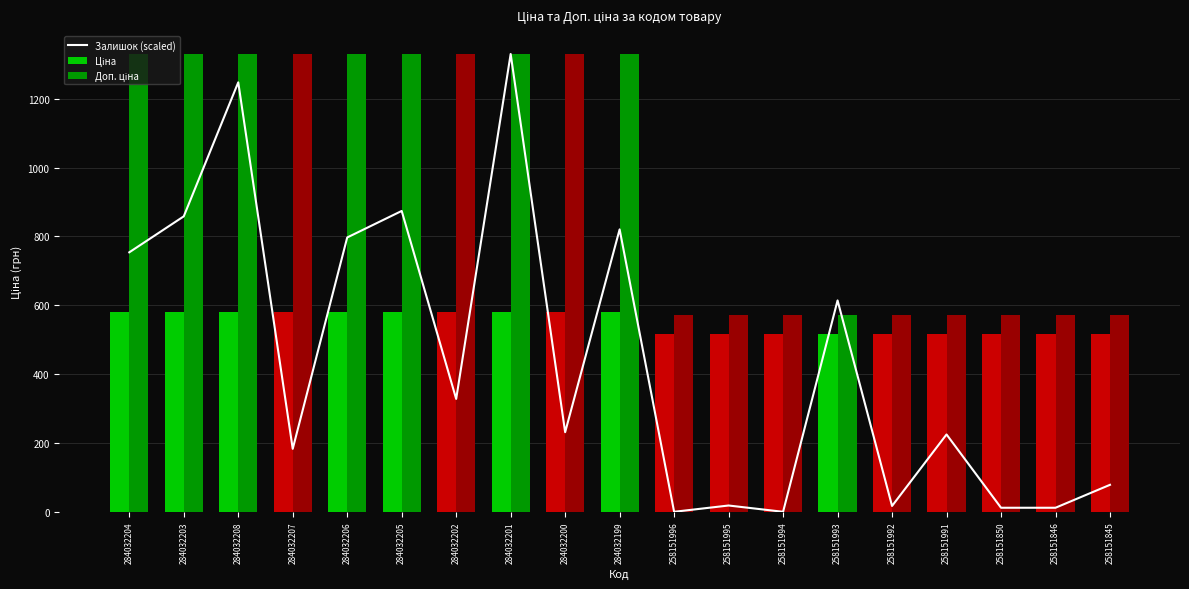

True or false: Ціна has a value of 305.3 at 284032199.

False